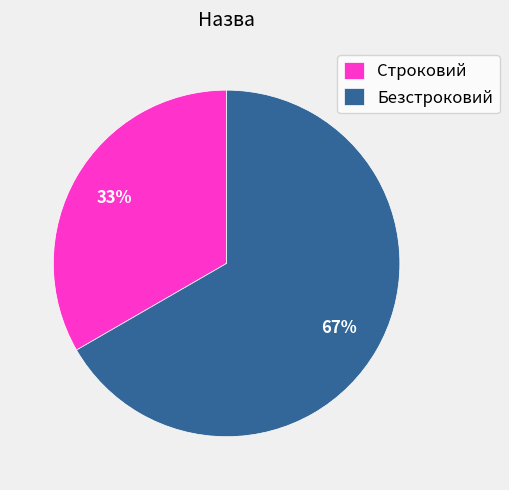

Do Безстроковий and Строковий together represent more than half of the pie?

Yes